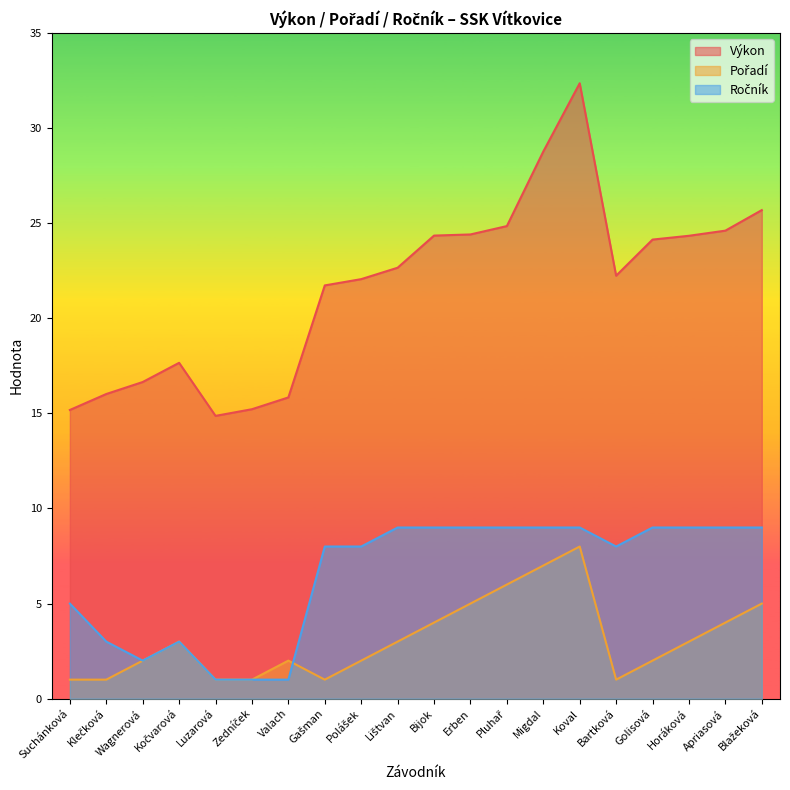

How many lines are shown in the chart?

3